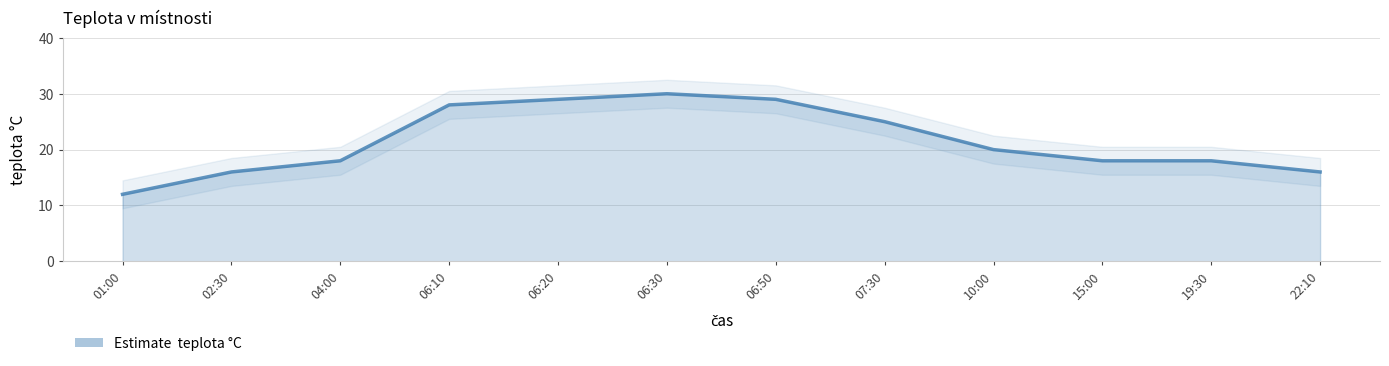

True or false: the data has more than 1 interior local peaks.

False